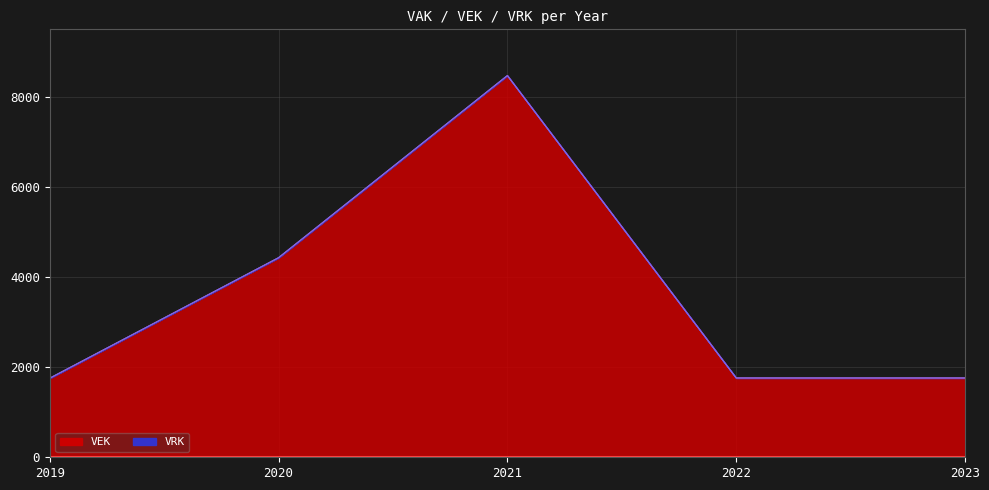

Reading left to right, what are all the values shown in this chart?

2019=1756	2020=4431	2021=8474	2022=1761	2023=1761